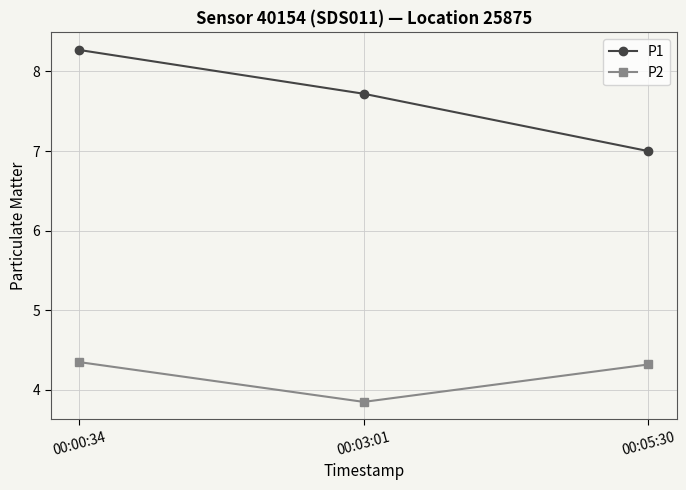

The value of P2 at 00:03:01 is 5.6. True or false?

False